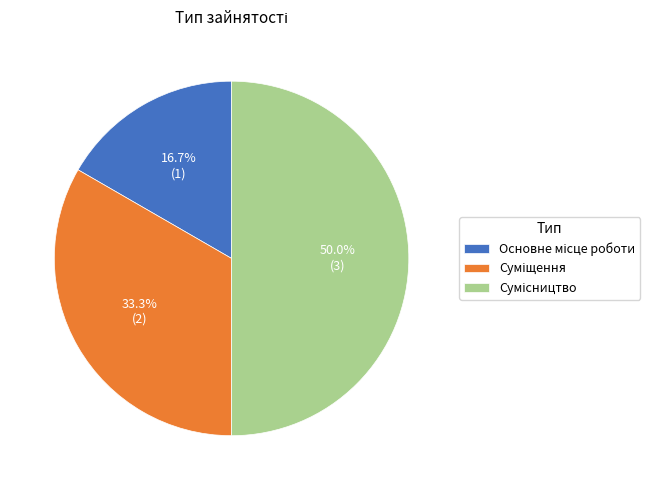

How many slices are in this pie chart?

3